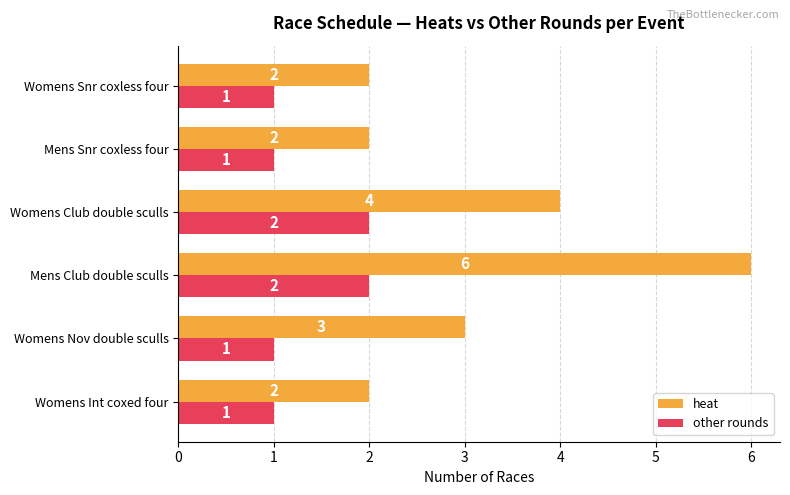

The value of heat at Womens Snr coxless four is 3. True or false?

False